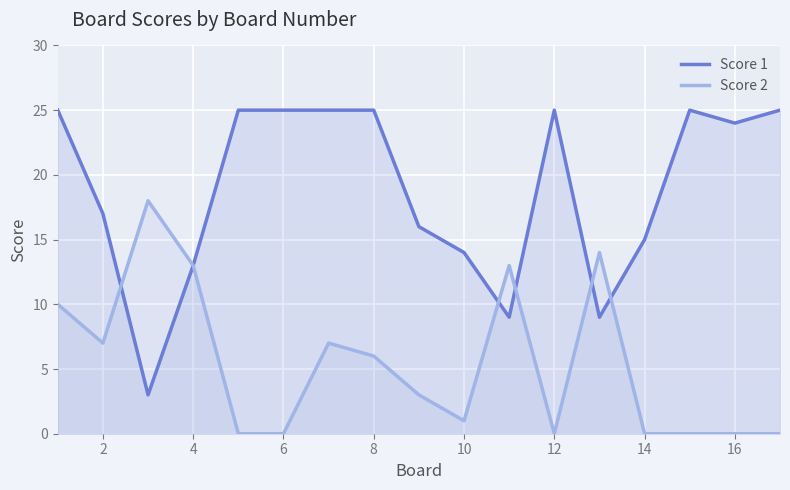

Is the value of Score 2 at 12 greater than the value of Score 1 at 14?

No